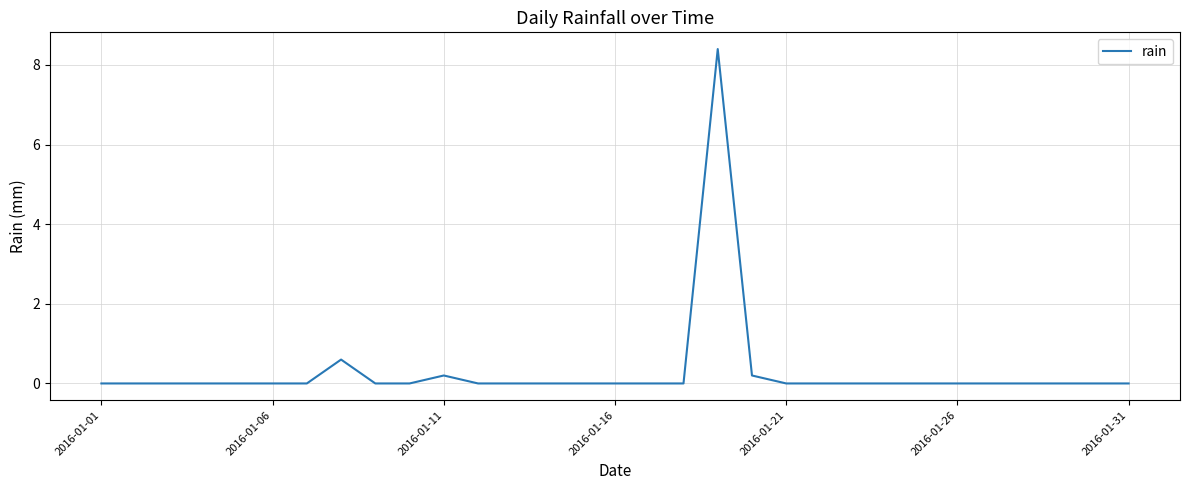

What is the difference between the maximum and second lowest values?

8.4